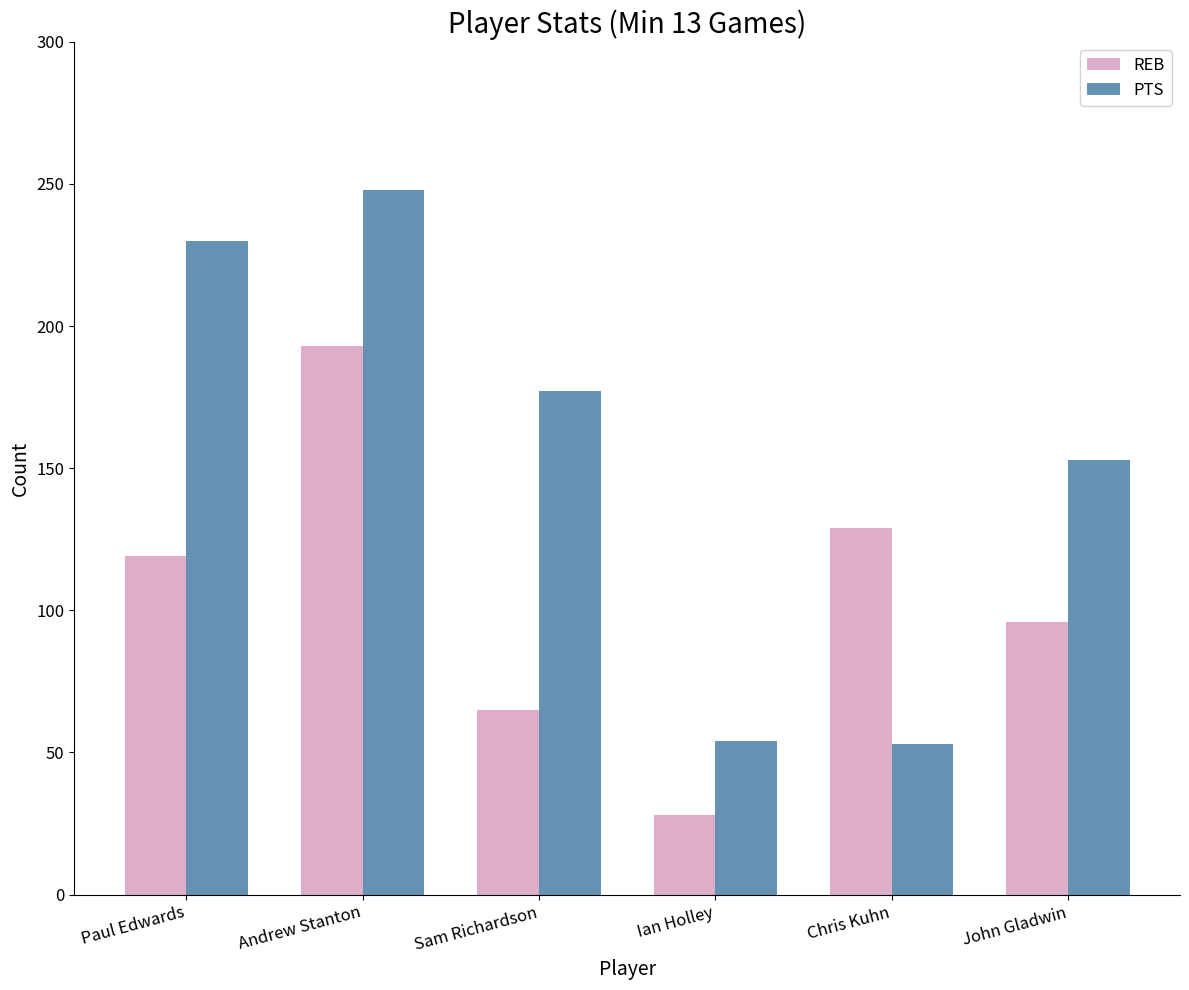

Is it true that REB equals 96 at John Gladwin?

True